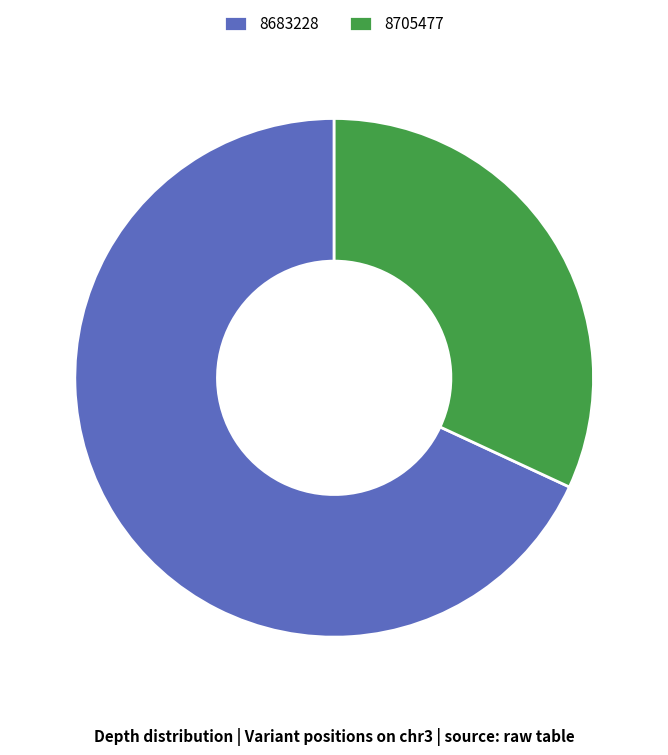

Is it true that 8683228 is 68% of the pie?

True